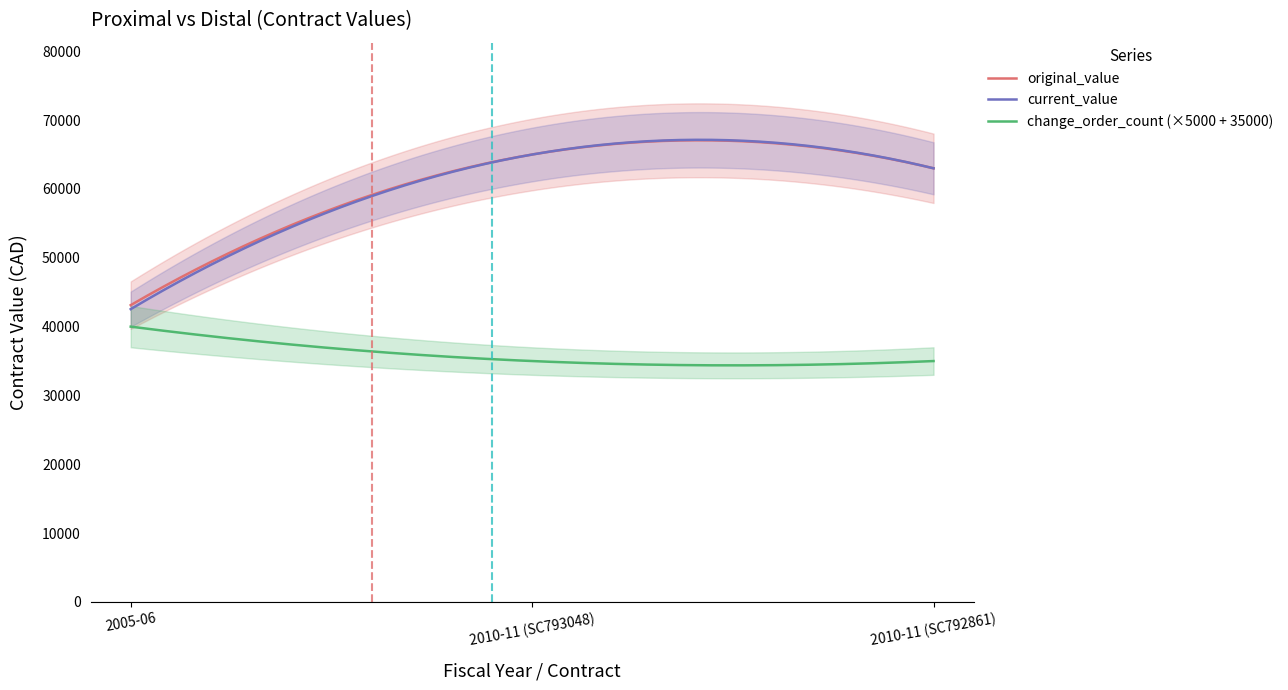

At which category is the sum across all series the highest?

2010-11 (SC793048)